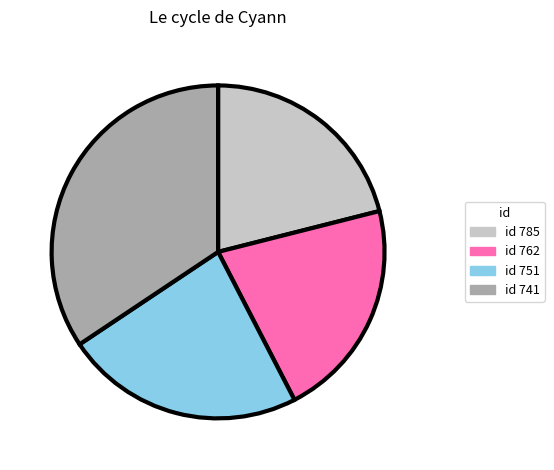

Approximately how many times larger is the value at id 762 compared to id 785?

1.0